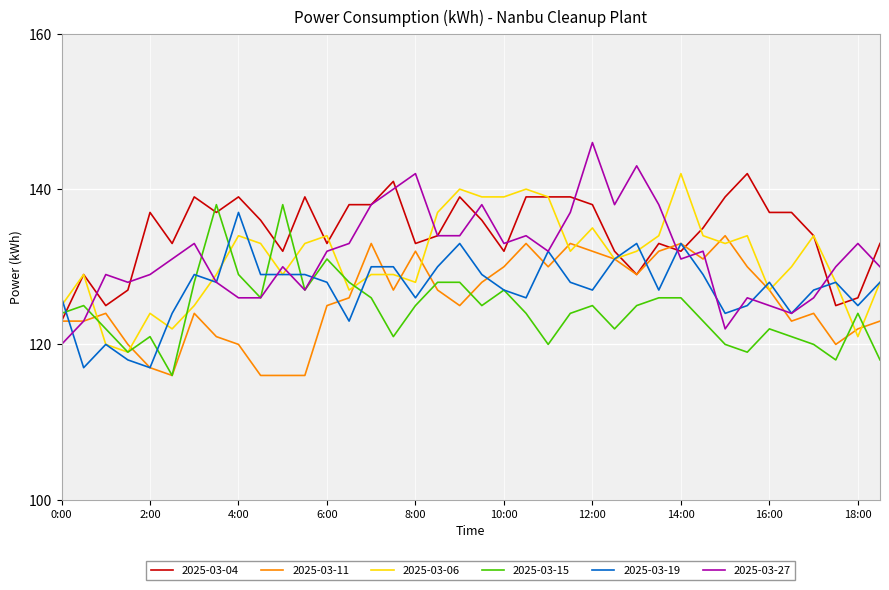

What is the difference between the second highest and second lowest values in the 2025-03-15 series?

20